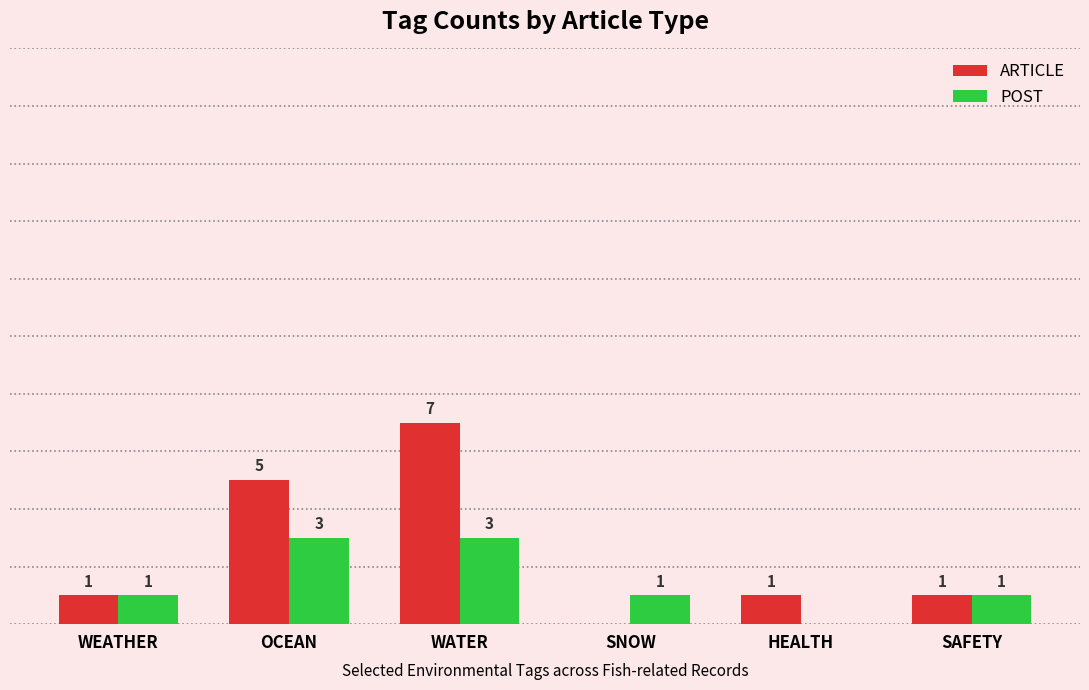

Are the bars horizontal?

No